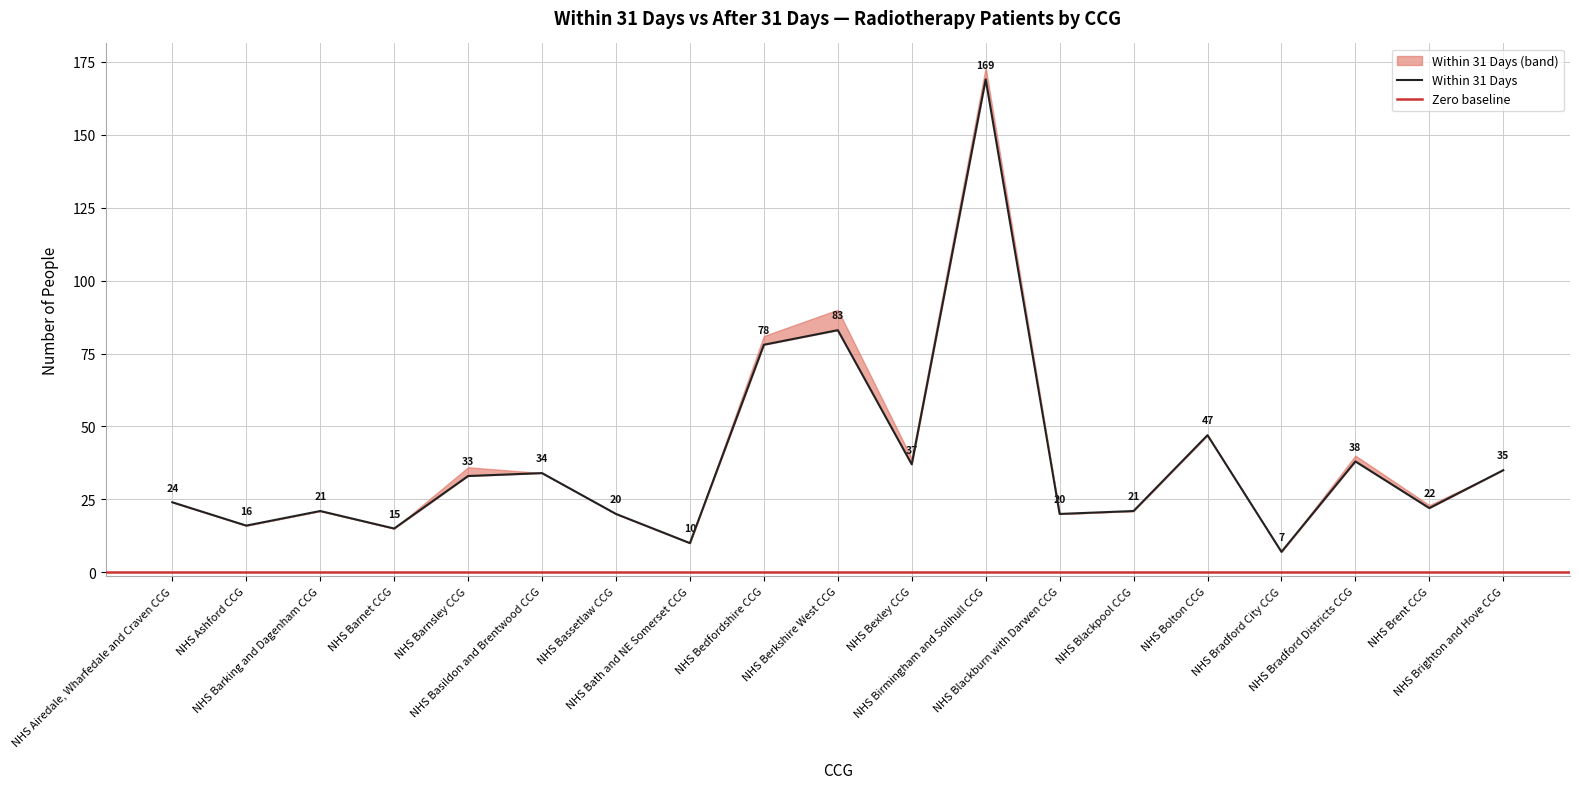

True or false: within_31 and total intersect in this chart.

False